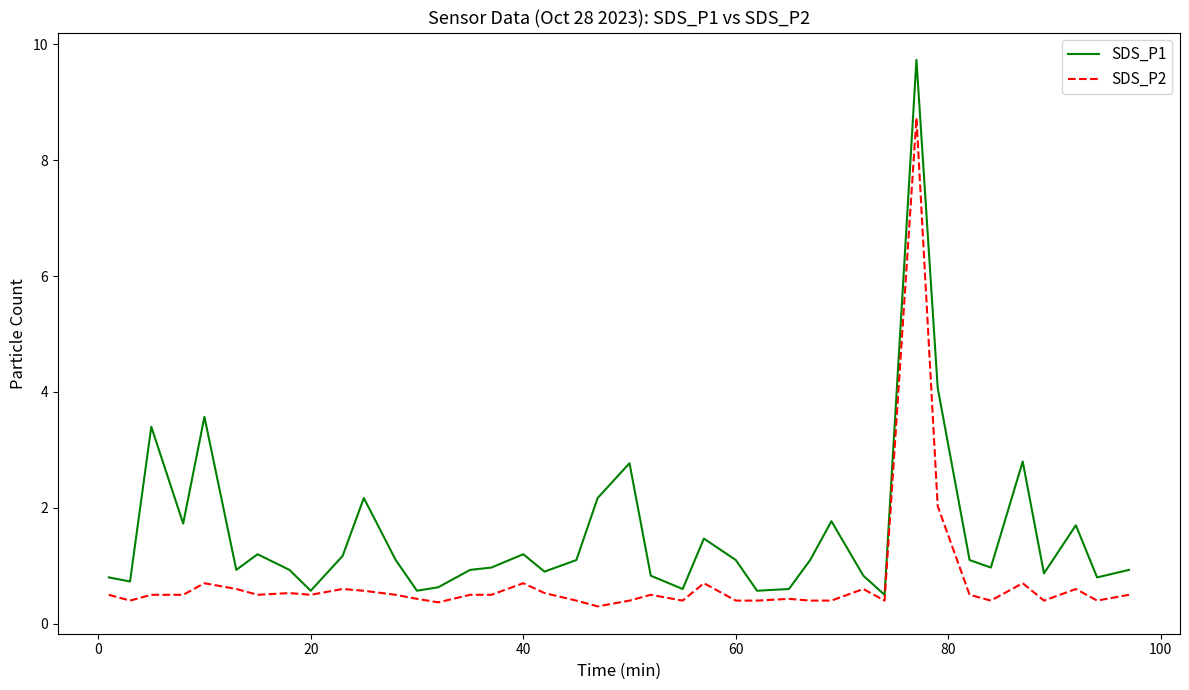

Does the chart display data point markers on the line(s)?

No